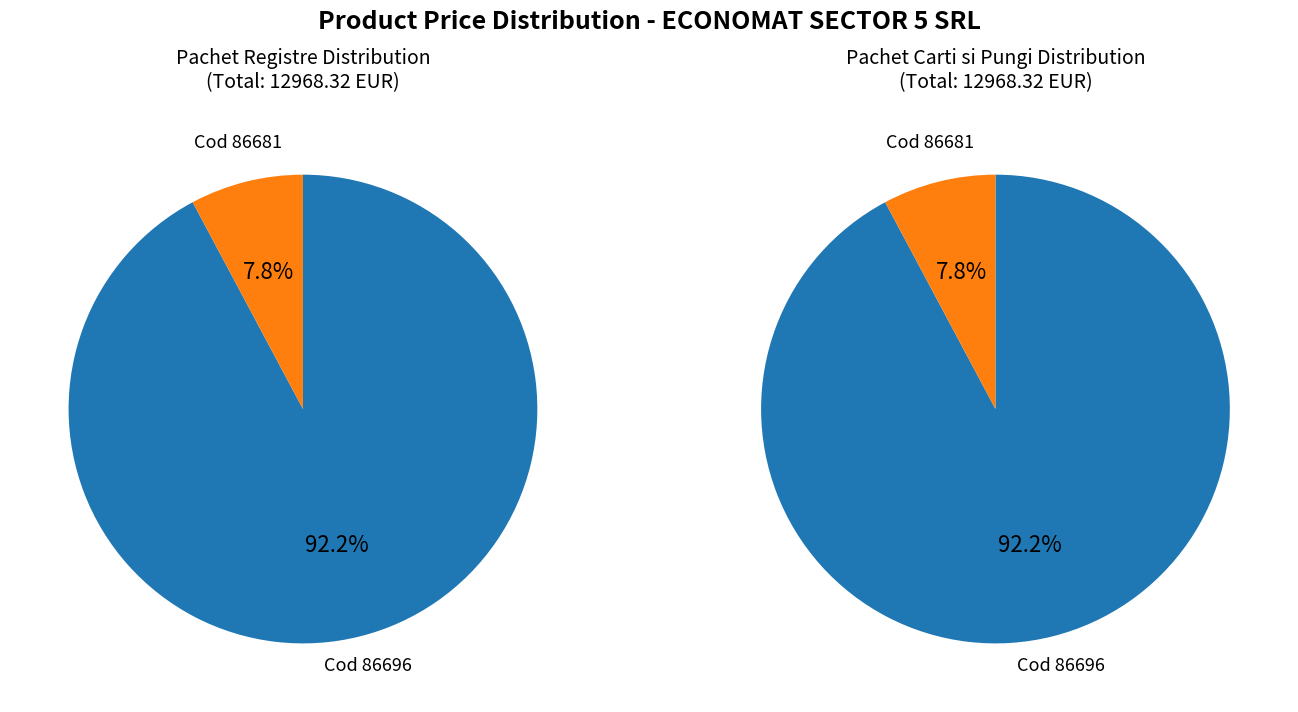

To the nearest percent, what percentage of the pie is 86681?

8%